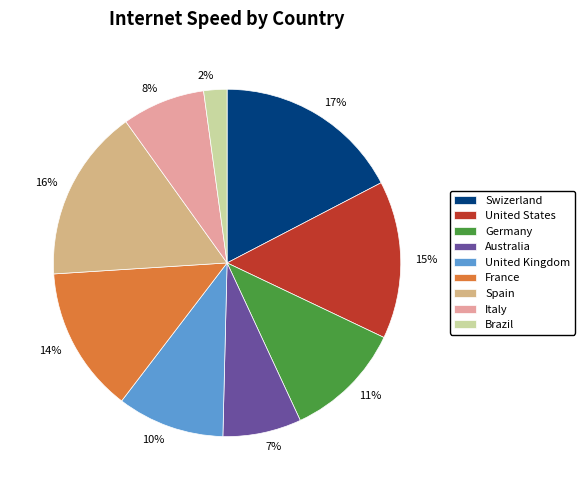

To the nearest percent, what percentage of the pie is Australia?

7%